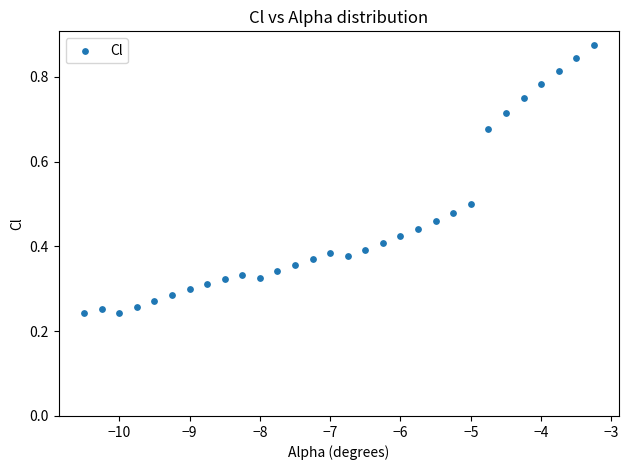

What is the range of Y values (max minus min)?

0.6